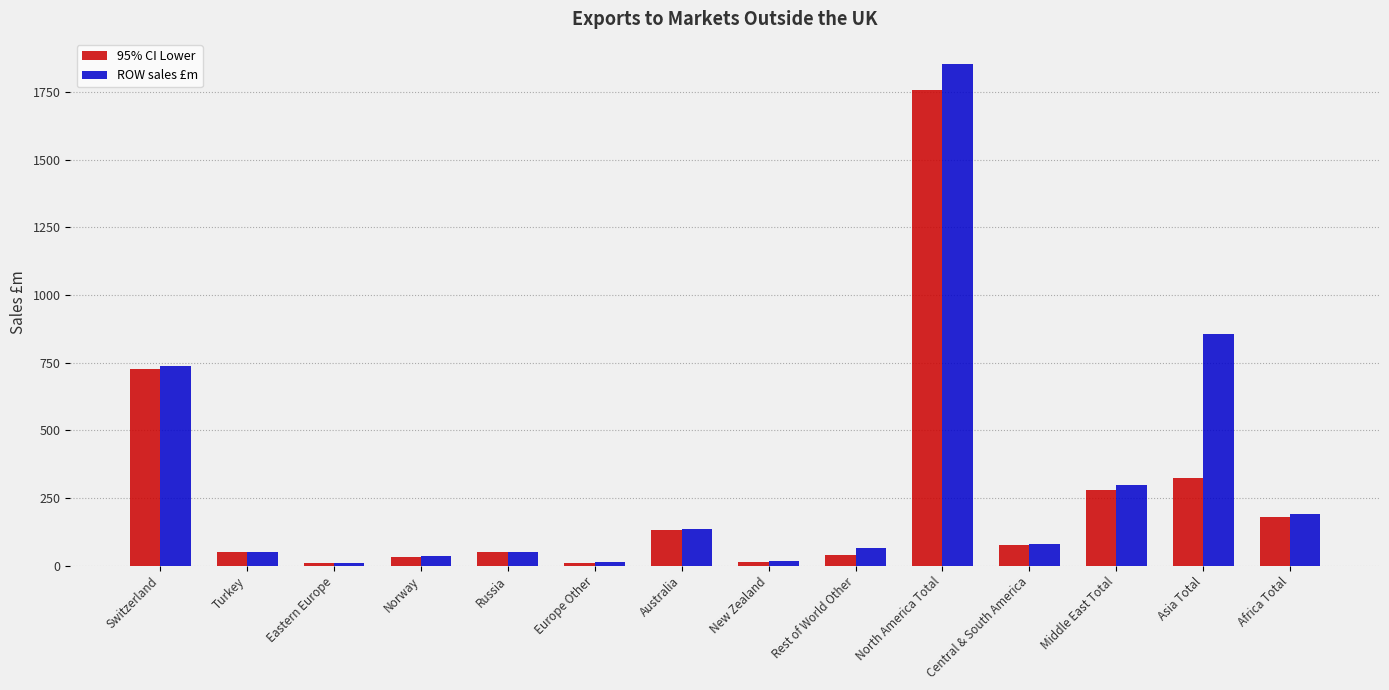

True or false: 95% CI Lower has a value of 130.9 at Australia.

True